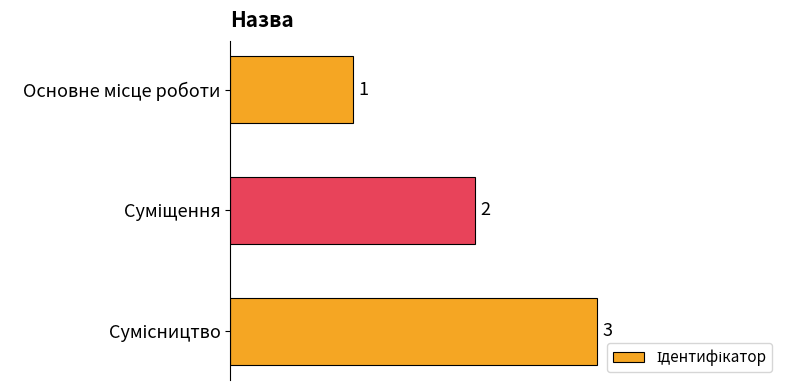

What is the maximum value shown in the chart?

3